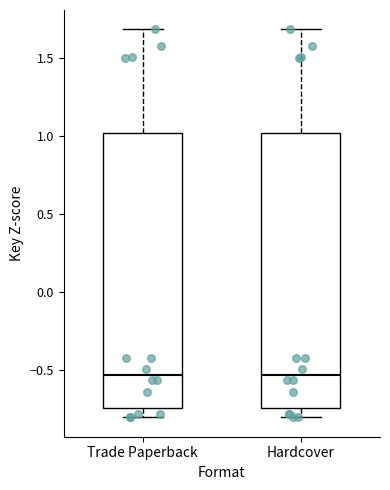

Where does the lower whisker of the box for Trade Paperback end on the y-axis? The values are not printed on the chart, so give them approximately, as read against the axis.

-0.80